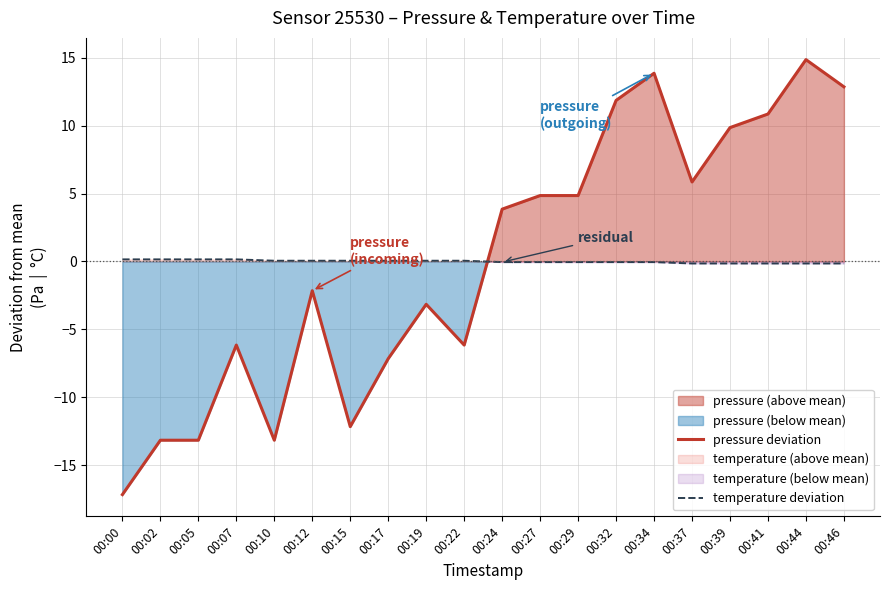

How many values in the temperature deviation series exceed 0?

10